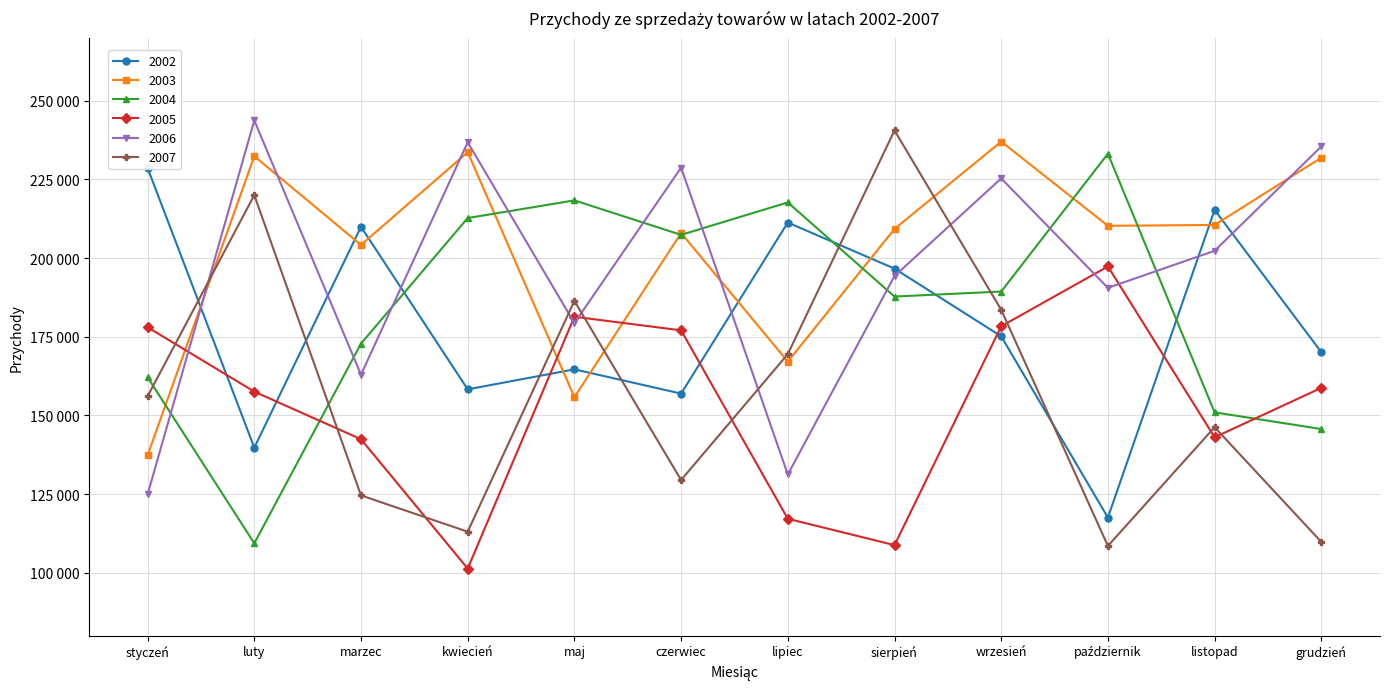

The value of 2003 at październik is 377730. True or false?

False